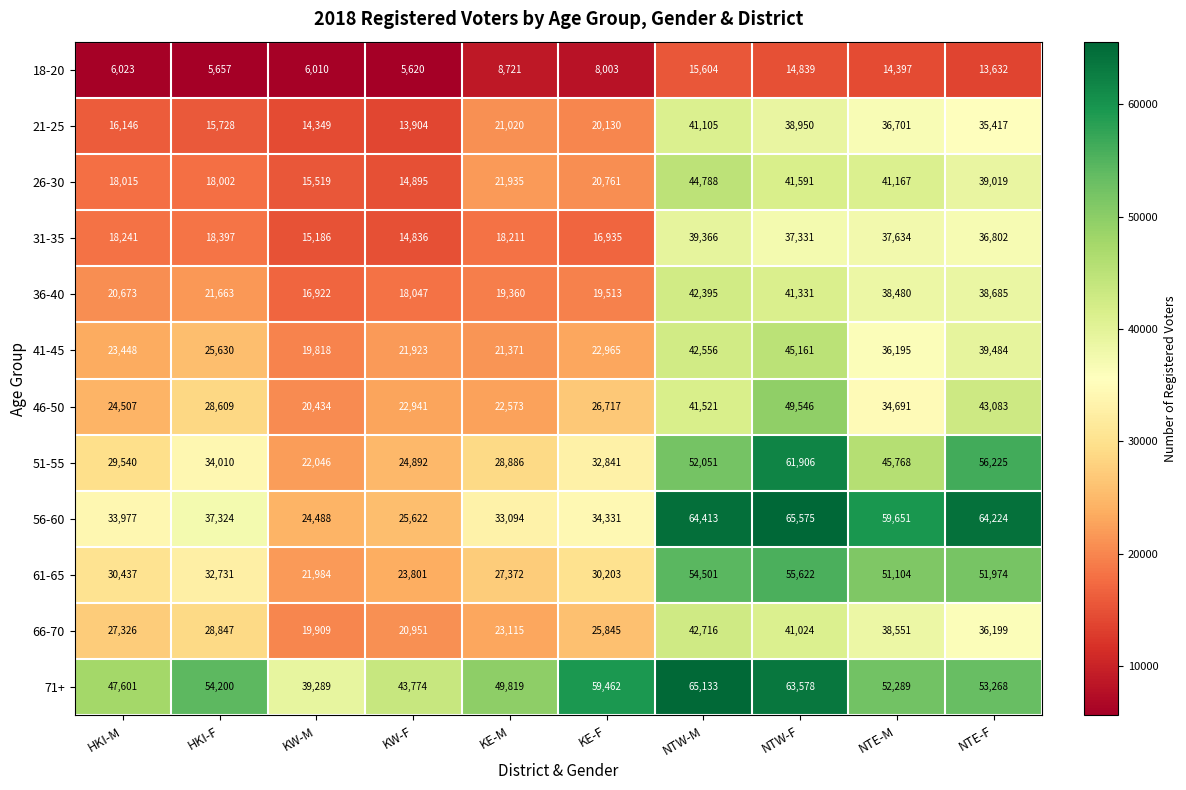

Rank the series at NTE-F from highest to lowest value.

56-60, 51-55, 71+, 61-65, 46-50, 41-45, 26-30, 36-40, 31-35, 66-70, 21-25, 18-20